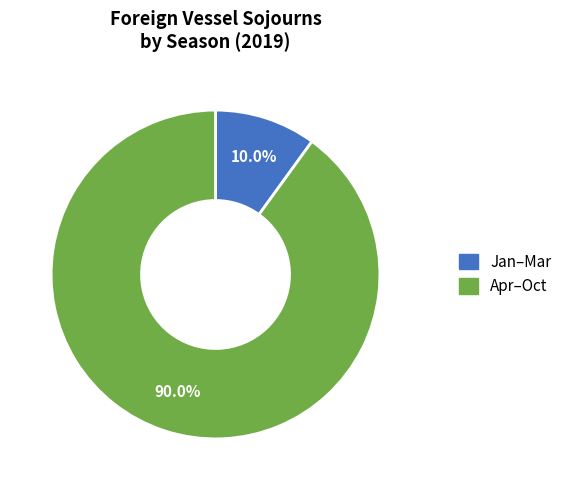

Is there any slice that represents more than half of the pie?

Yes